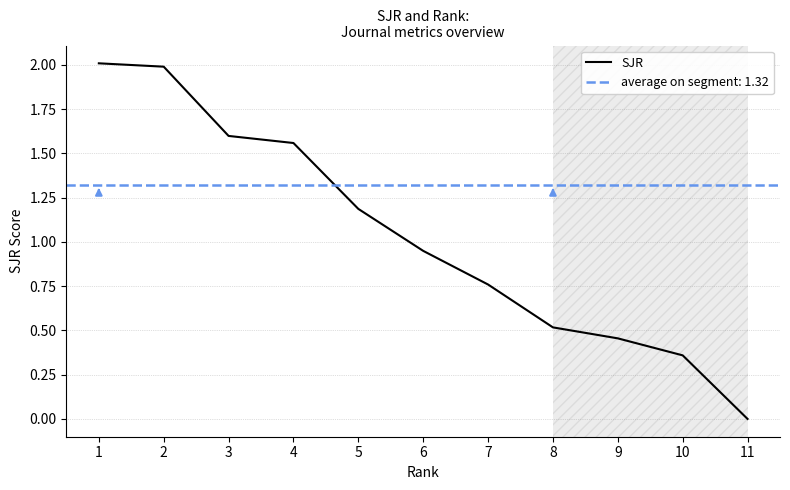

What is the difference between the maximum and minimum values?

2.0